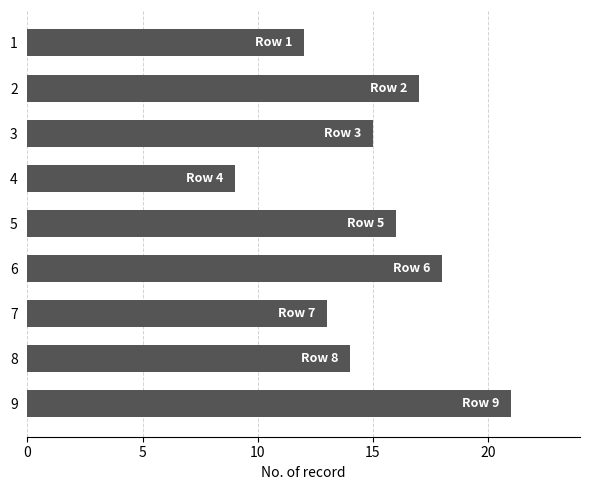

What is the difference between the maximum and minimum values?

12